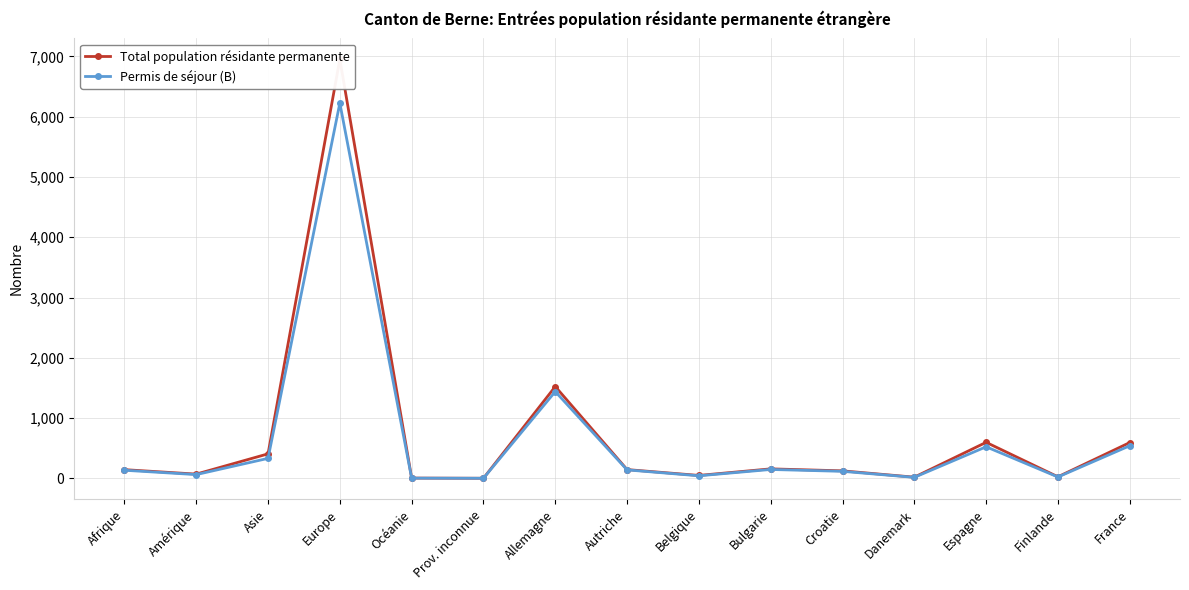

What is the highest value of the Permis de séjour (B) series?

6224